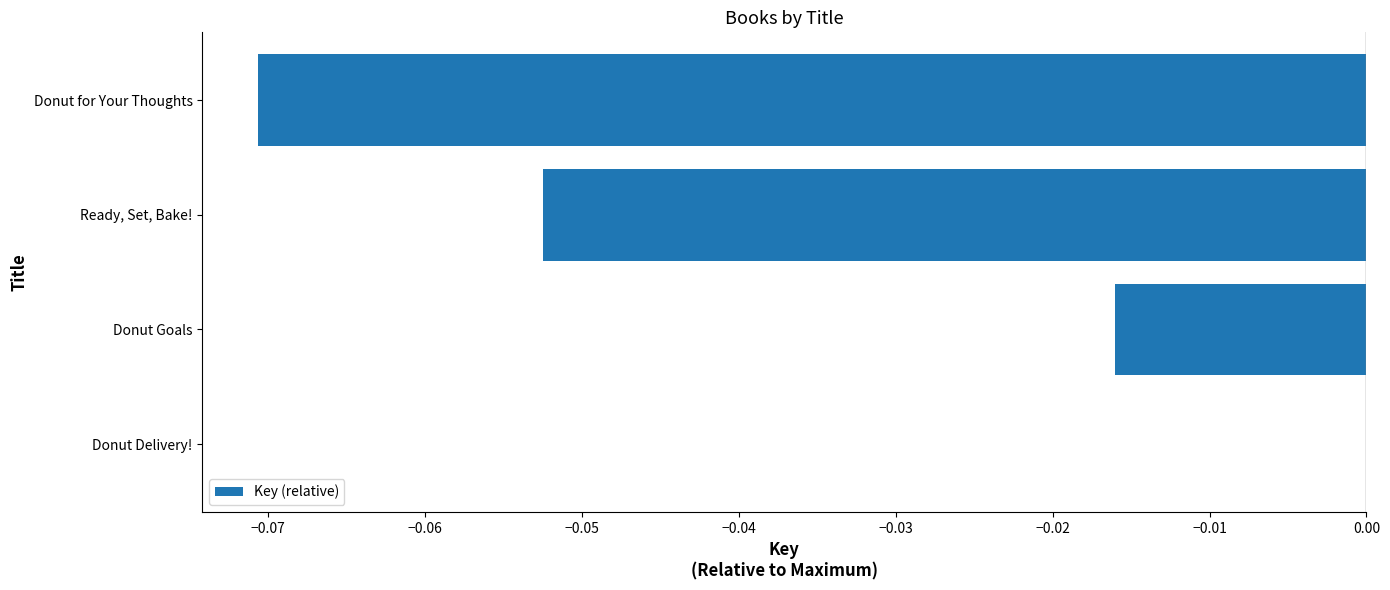

Which label corresponds to the largest value in the chart?

Donut Delivery!